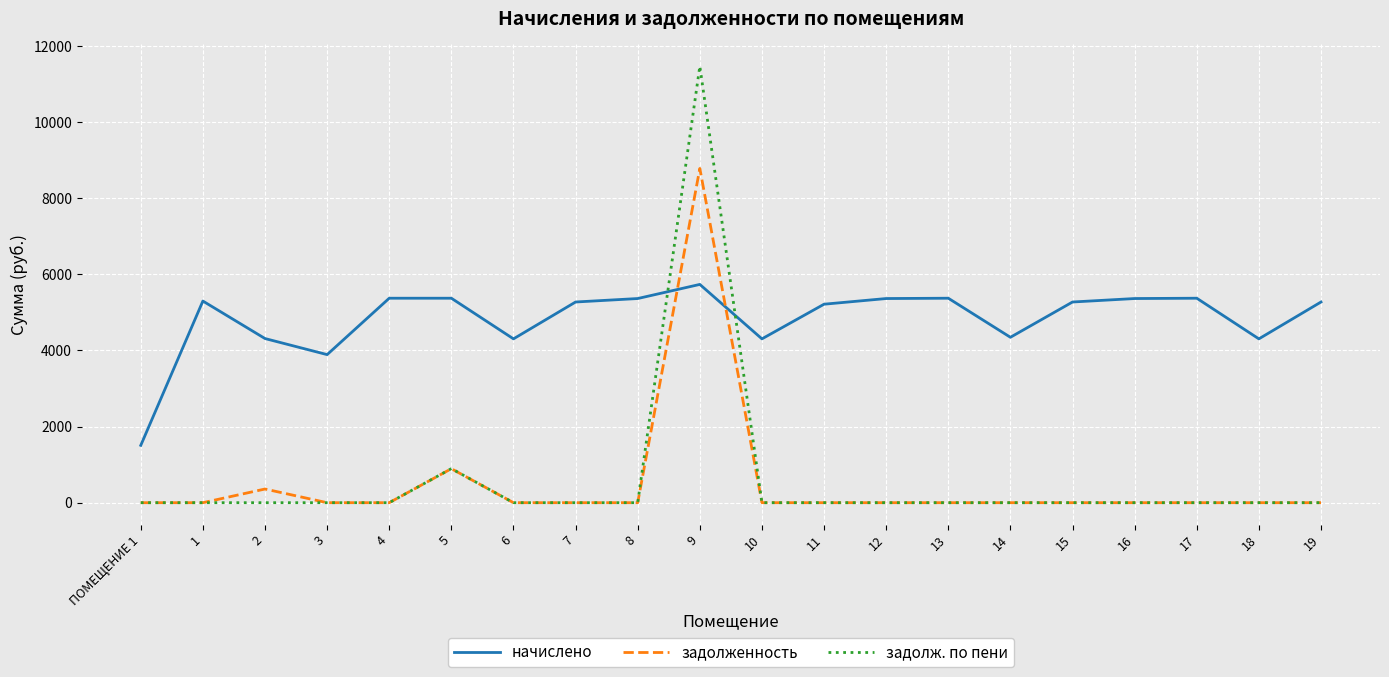

At how many categories does at least one series exceed 11419?

1